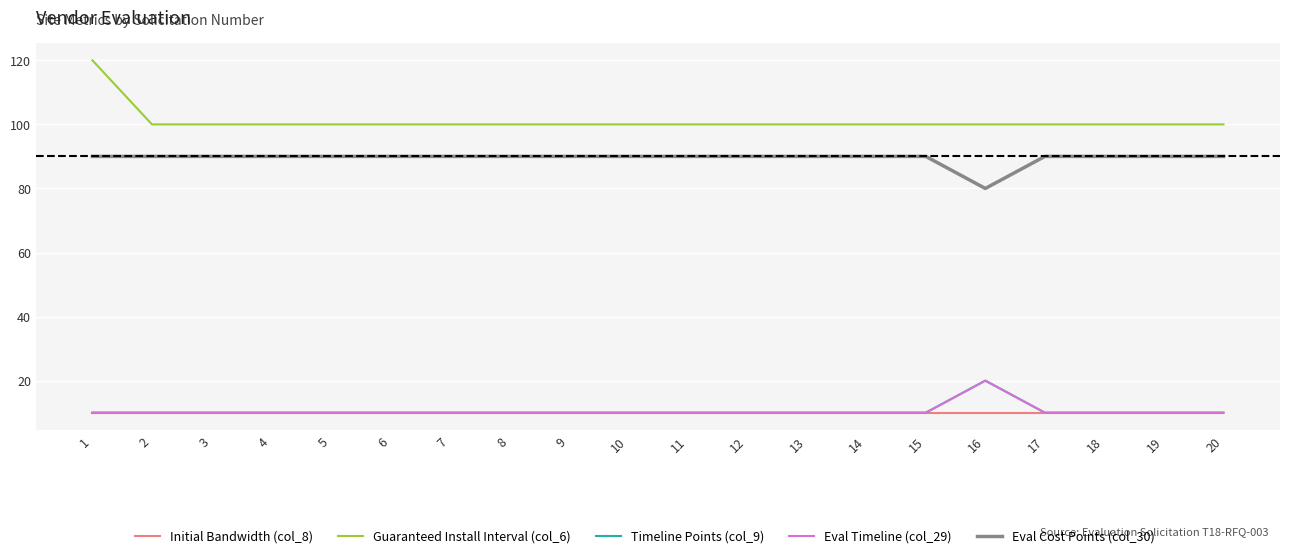

Is this an area chart (filled region under the line)?

No